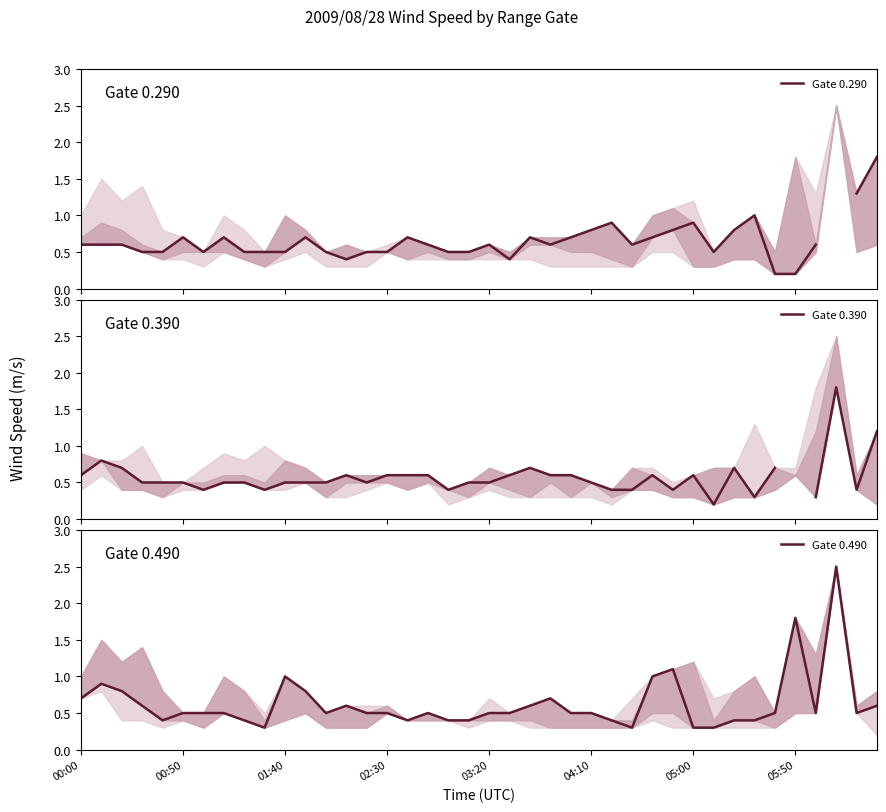

What is the minimum value for Gate 0.290?

0.2